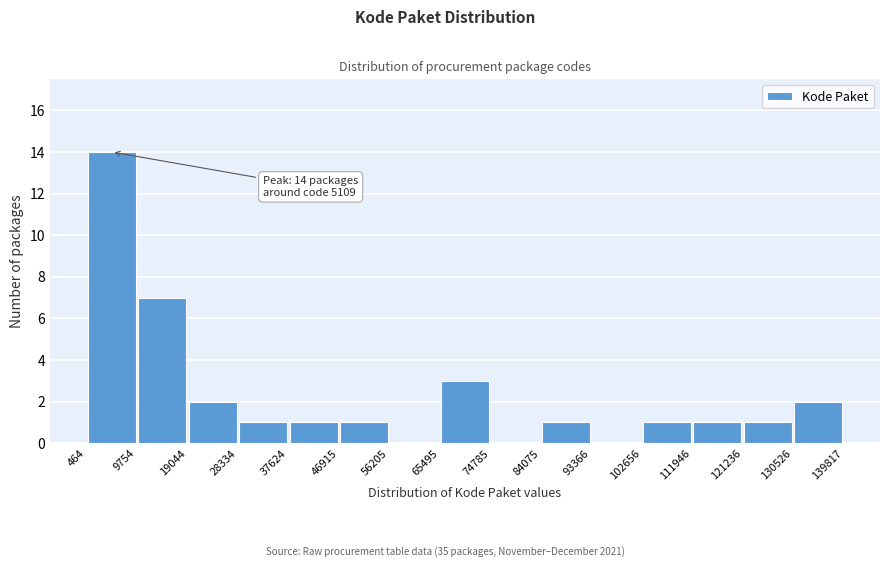

Over which range of the x-axis is the bar tallest?

464 to 9754